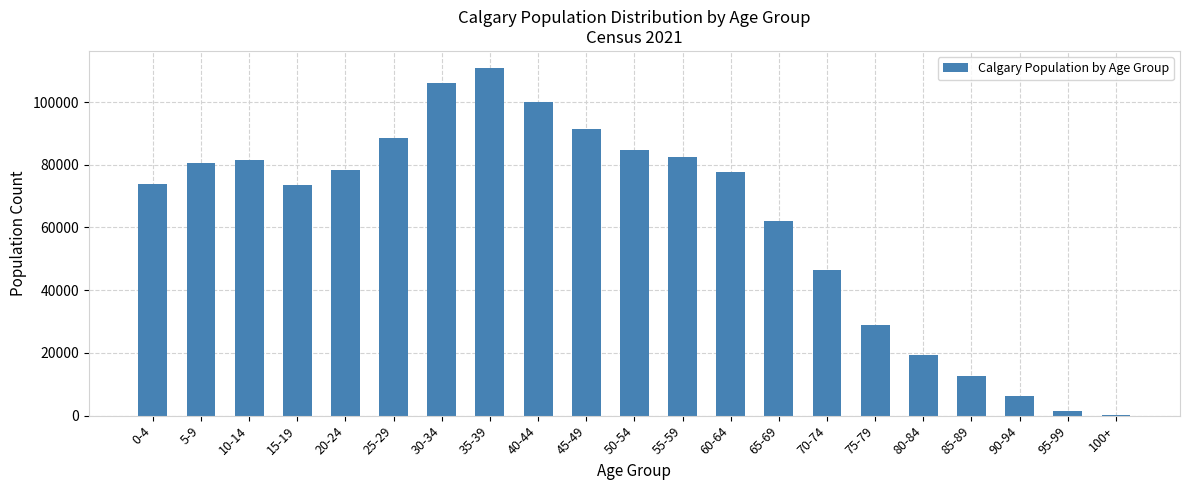

Where is the data nearest to the value 55480?

65-69